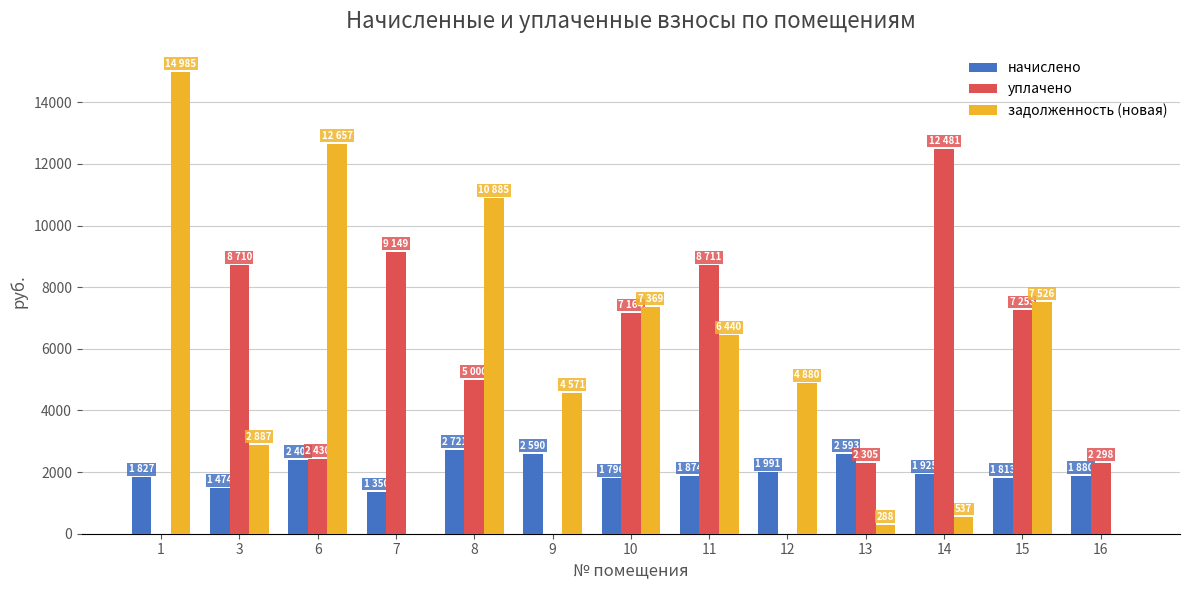

Is it true that начислено equals 412.3 at 16?

False